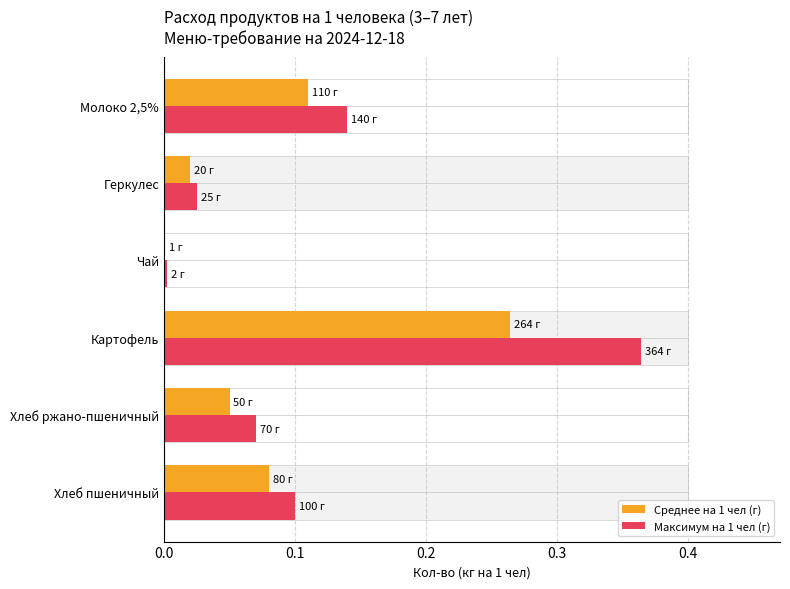

What are all the series names shown in the legend?

Среднее на 1 чел (г), Максимум на 1 чел (г)